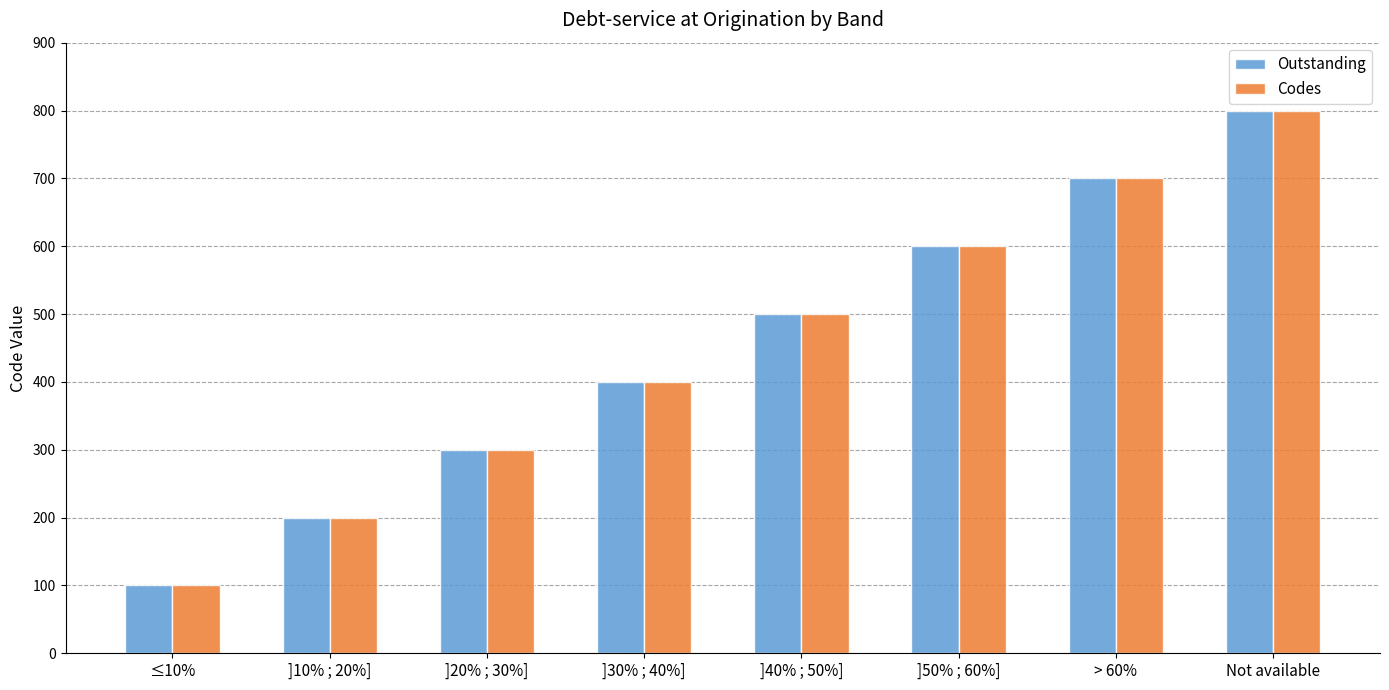

Are the bars grouped side by side (vs. stacked)?

Yes